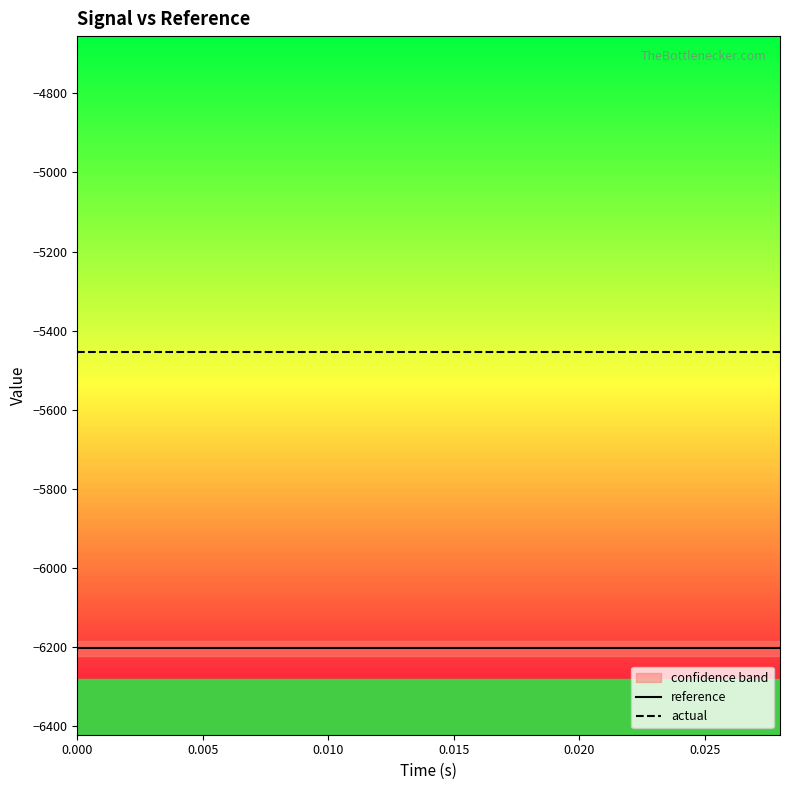

What is the maximum value for actual?

-5455.1